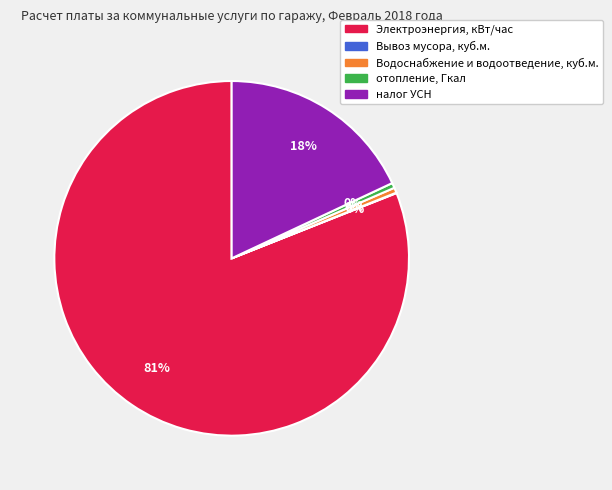

Does Электроэнергия, кВт/час represent more than half of the total?

Yes